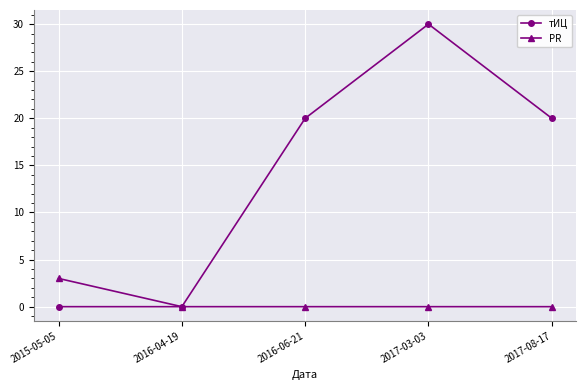

What is the sum of all PR values?

3